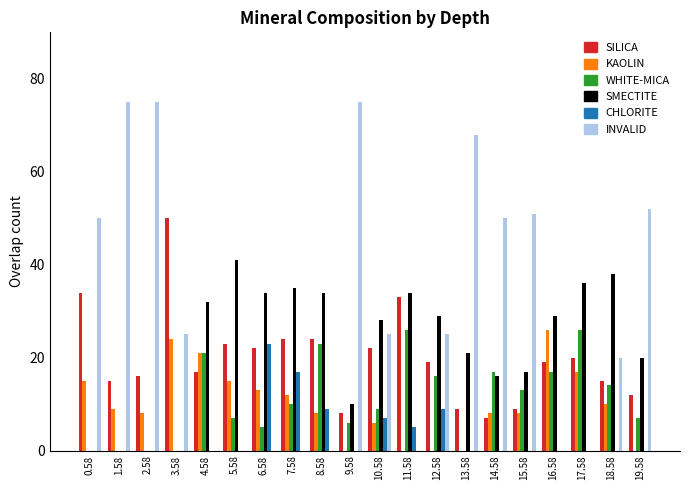

The value of SMECTITE at 9.58 is 6. True or false?

False